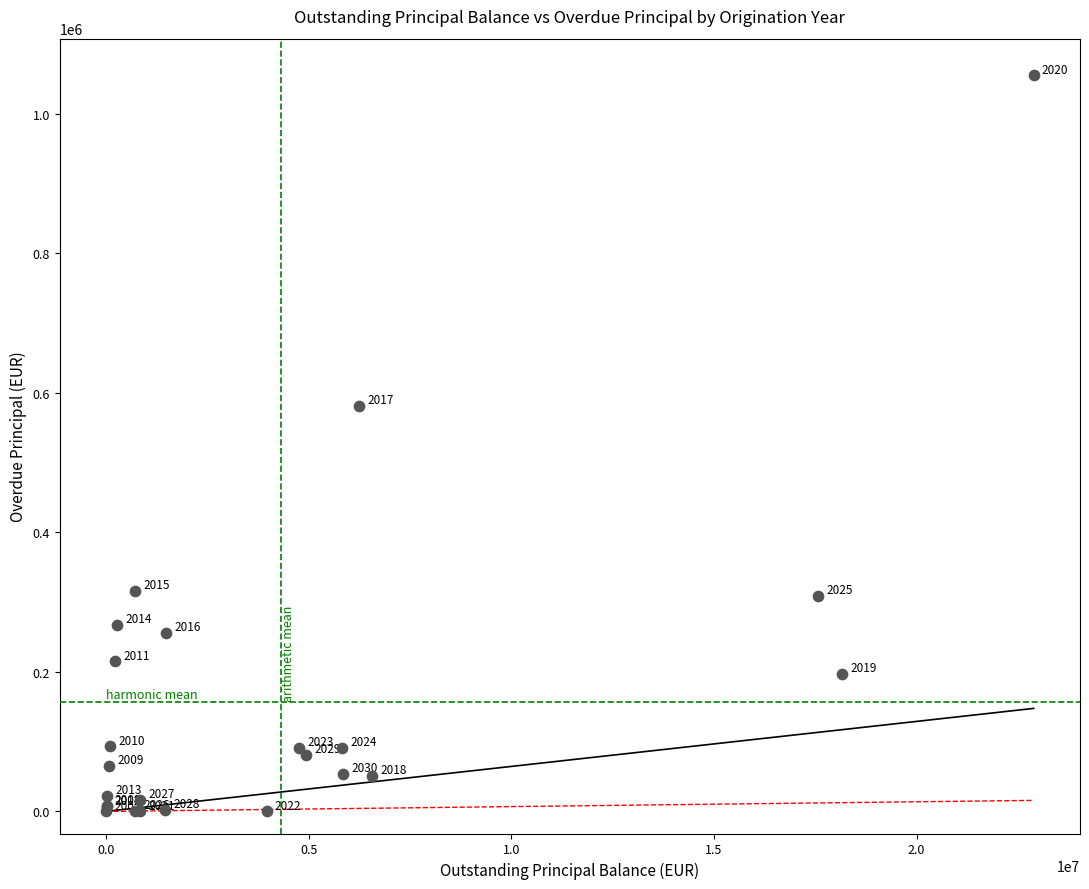

What Y value in the scatter plot is closest to 527521?

581186.6